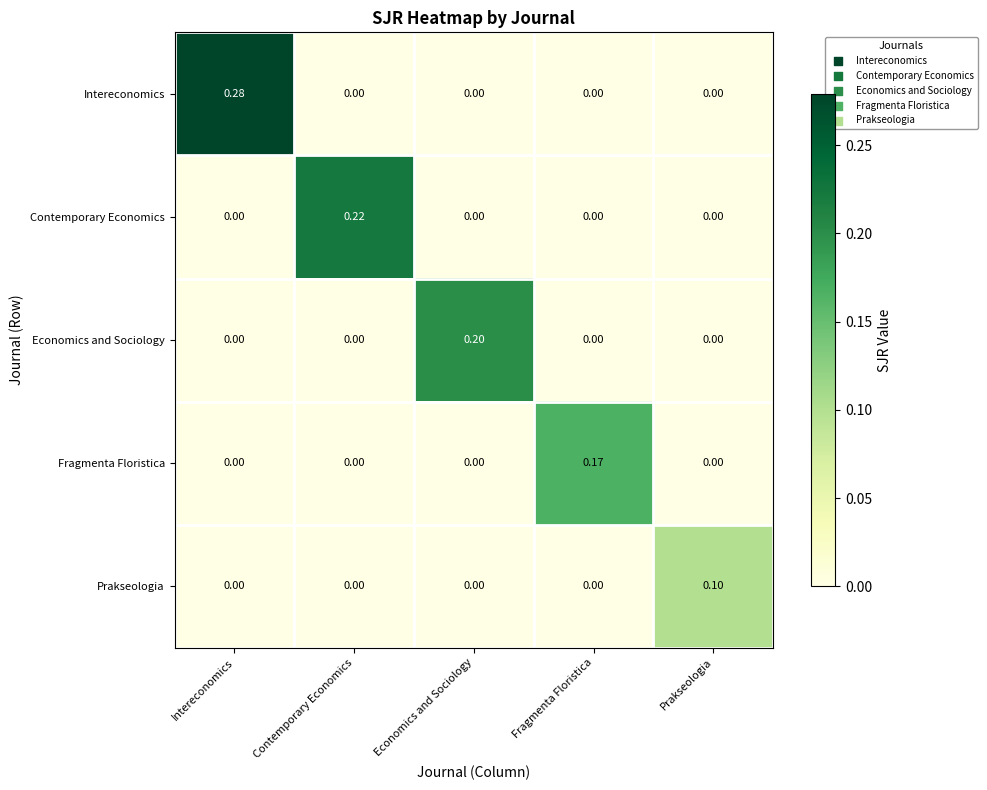

Which series has the largest range (max minus min)?

Intereconomics